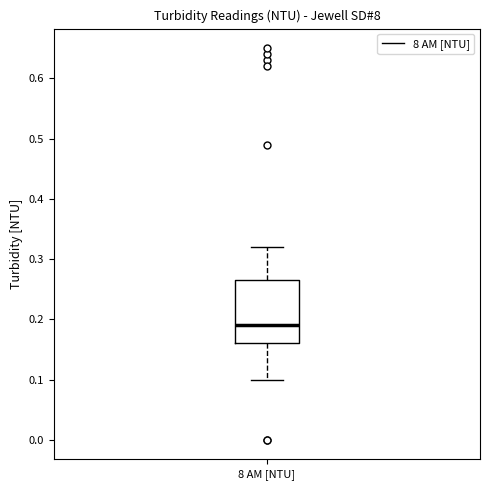

Transcribe this box plot: give where the median line is, the range the box spans, and where the two whiskers end, as read against the y-axis. The values are not printed on the chart, so give them approximately, as read against the axis.

median 0.19, box 0.16 to 0.27, whiskers 0.10 to 0.32